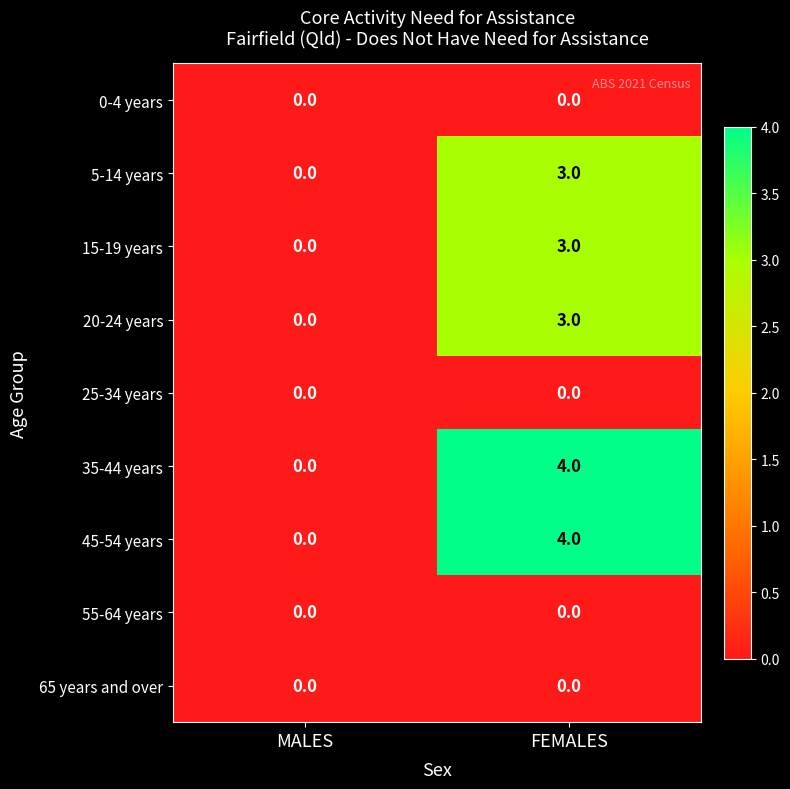

What is the difference between the highest and lowest values at FEMALES?

4